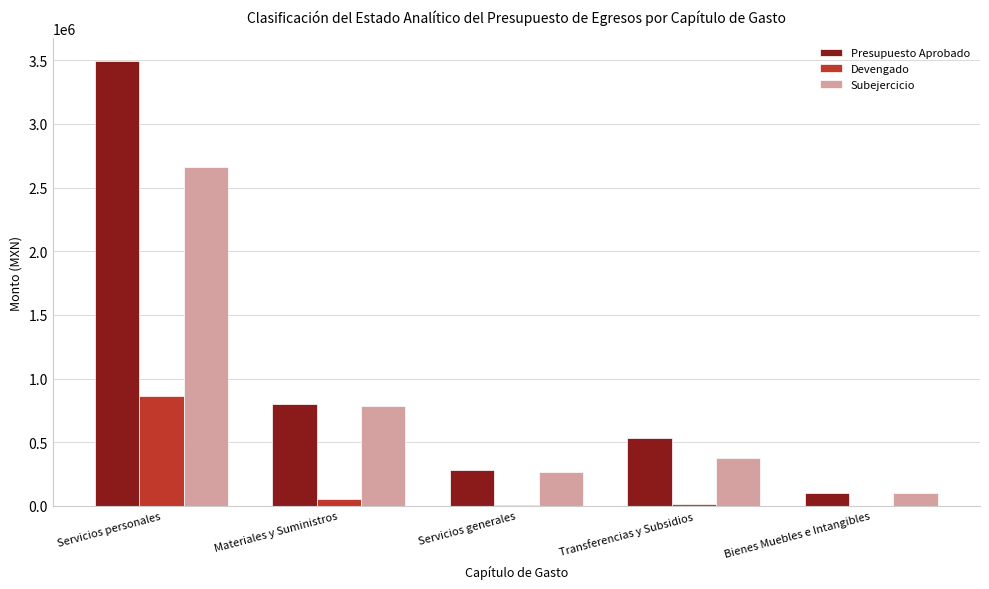

What value does the Devengado series have at Transferencias y Subsidios?

12000.0